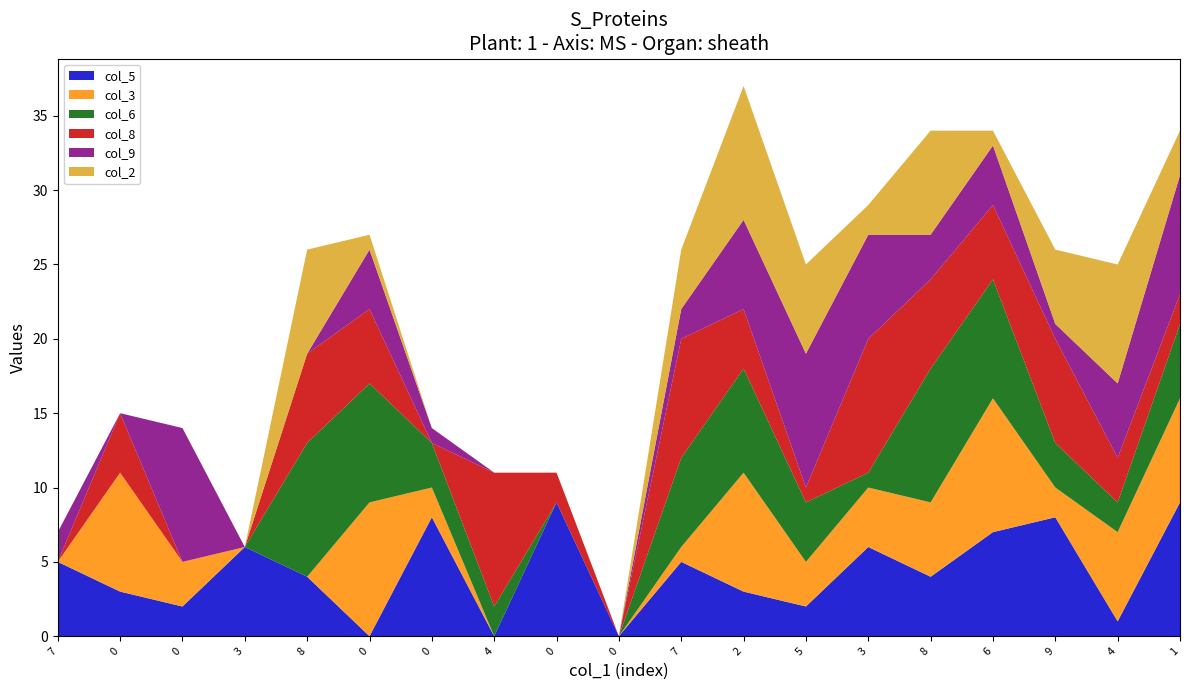

Reading left to right, transcribe all the data shown in this chart.

col_5: 5	3	2	6	4	0	8	0	9	0	5	3	2	6	4	7	8	1	9
col_3: 0	8	3	0	0	9	2	0	0	0	1	8	3	4	5	9	2	6	7
col_6: 0	0	0	0	9	8	3	2	0	0	6	7	4	1	9	8	3	2	5
col_8: 0	4	0	0	6	5	0	9	2	0	8	4	1	9	6	5	7	3	2
col_9: 2	0	9	0	0	4	1	0	0	0	2	6	9	7	3	4	1	5	8
col_2: 0	0	0	0	7	1	0	0	0	0	4	9	6	2	7	1	5	8	3